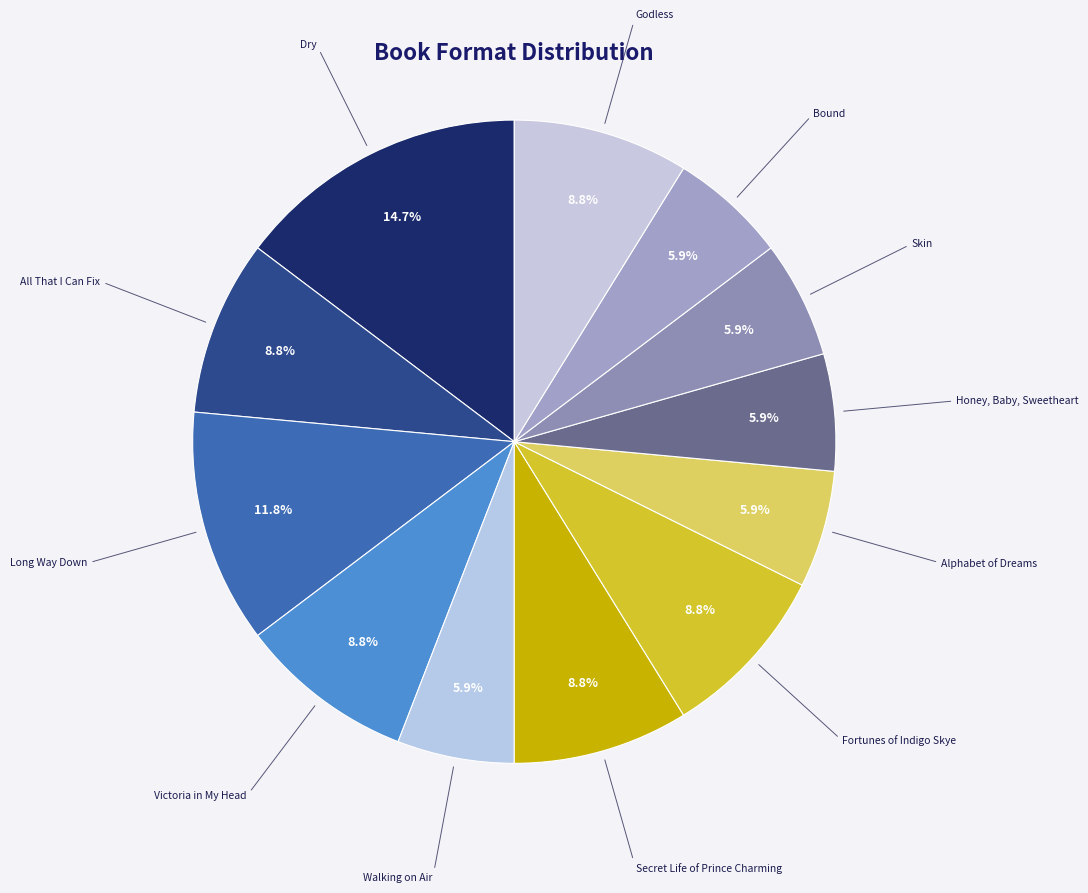

What is the largest slice in the pie chart?

Dry